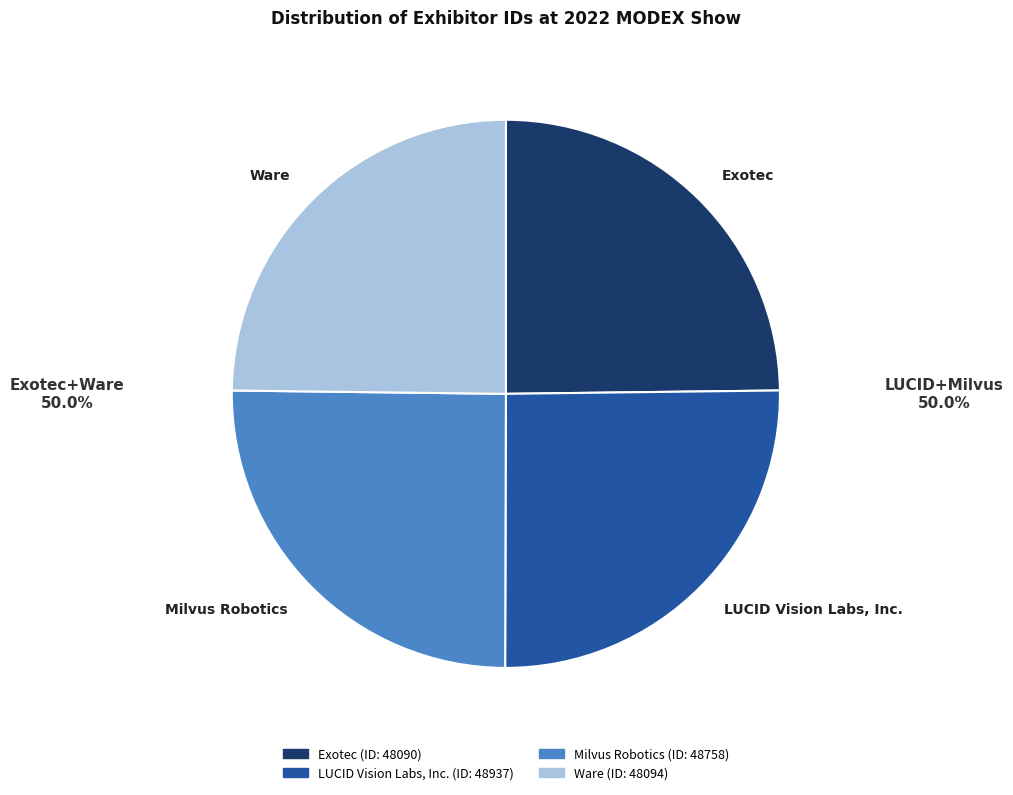

What is the ratio of the value at Exotec to the value at Ware?

1.0